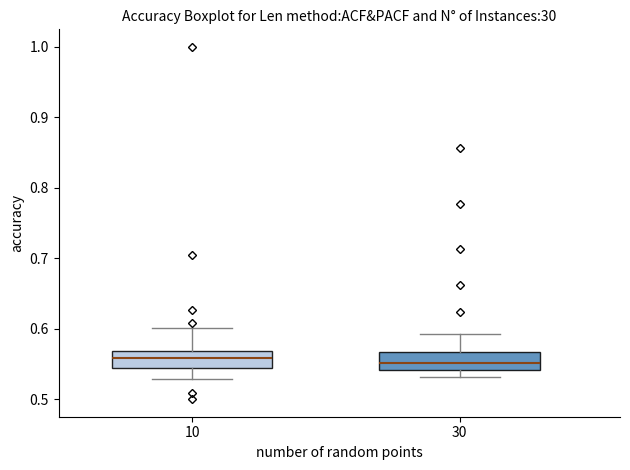

Reading left to right, transcribe this box plot: for each box, give where its median line is, the range the box spans, and where its two whiskers end, as read against the y-axis. The values are not printed on the chart, so give them approximately, as read against the axis.

10: median 0.56, box 0.54 to 0.57, whiskers 0.53 to 0.60
30: median 0.55, box 0.54 to 0.57, whiskers 0.53 to 0.59